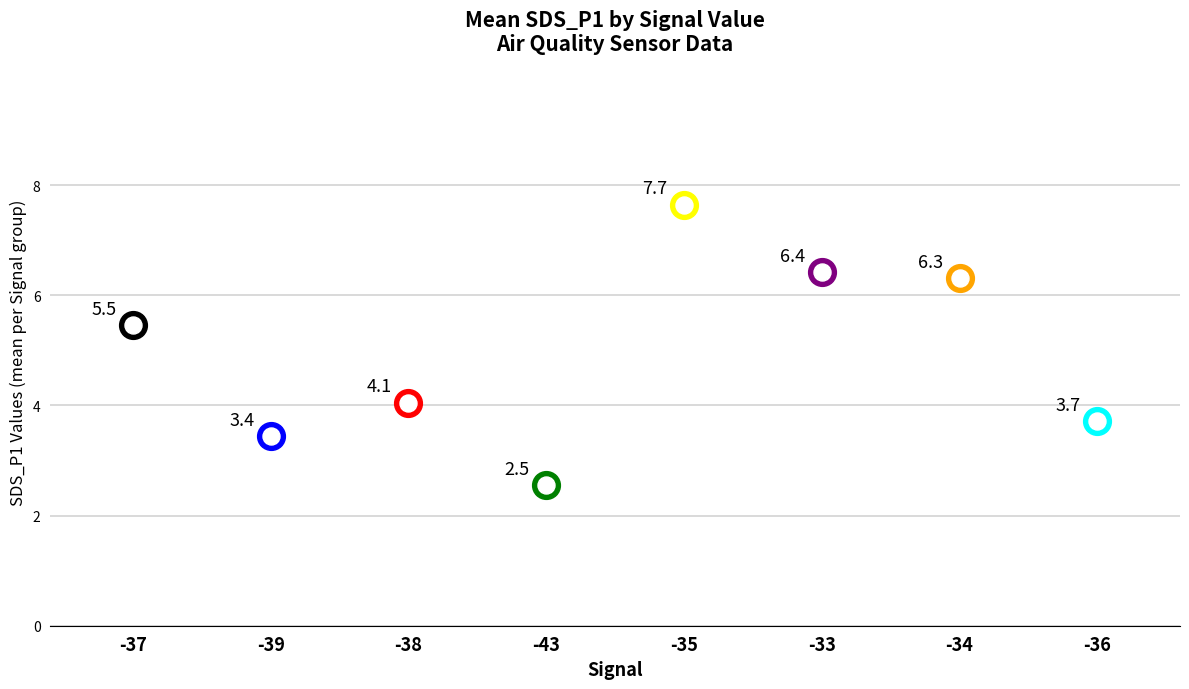

Which has a higher value, -38 or -37?

-37